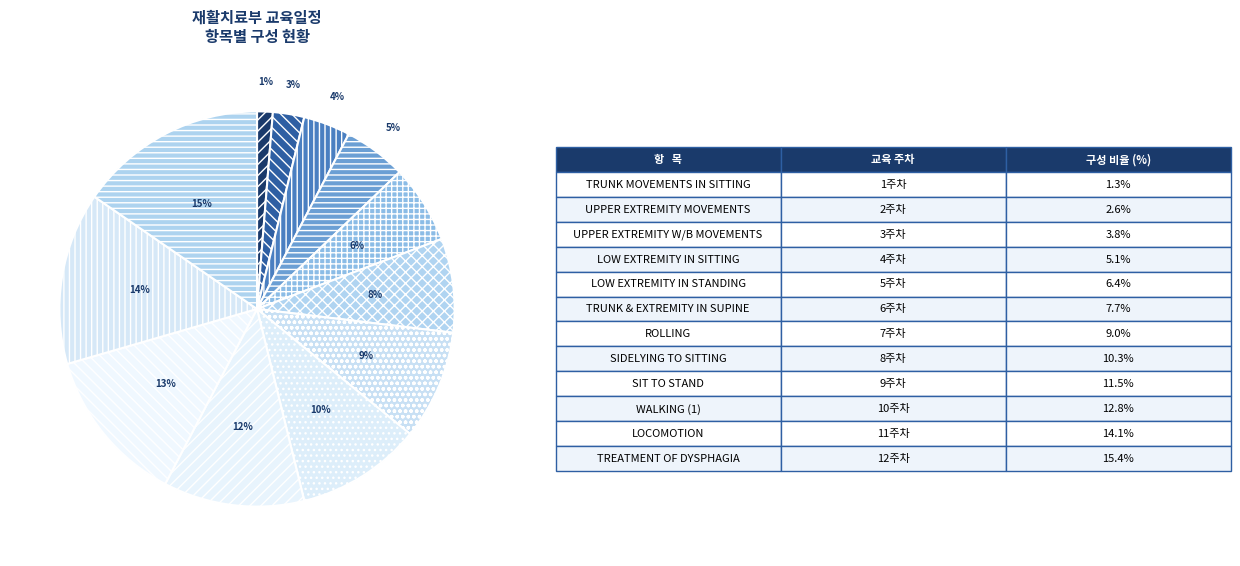

Which category has the smallest portion of the pie?

TRUNK MOVEMENTS IN SITTING